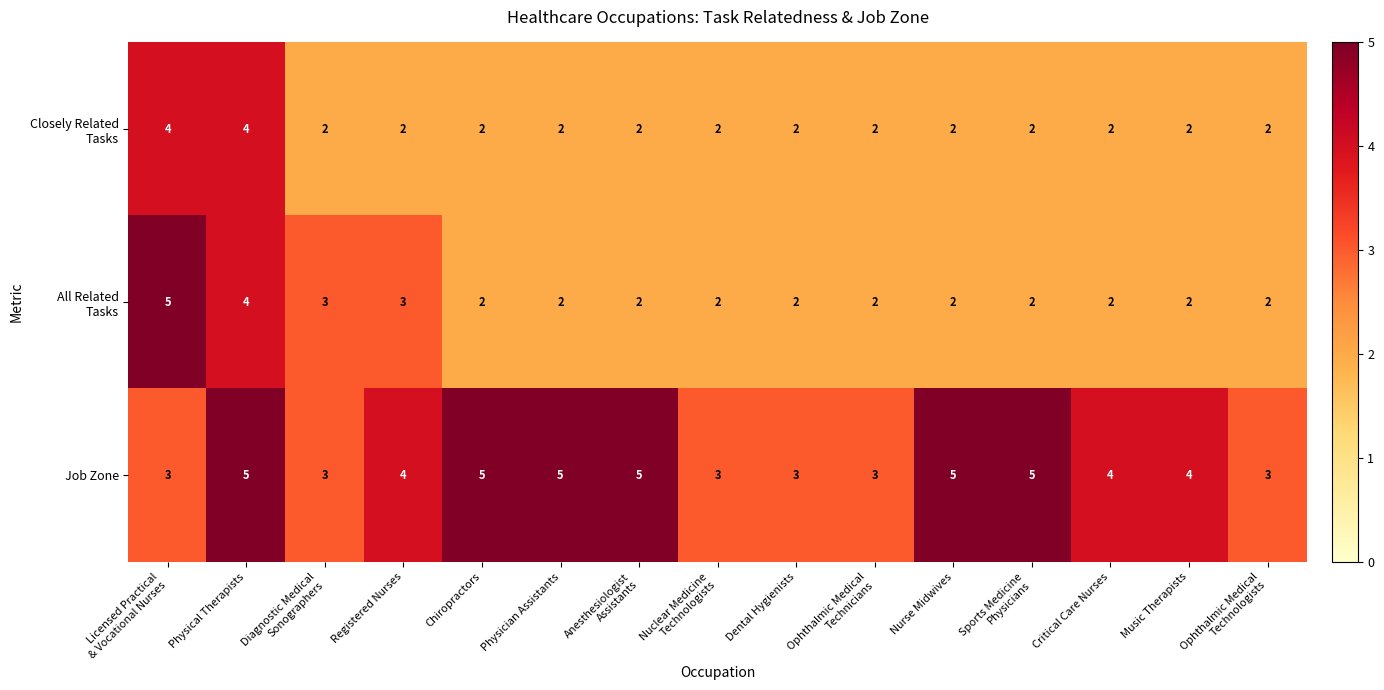

What is the total value across all series at Critical Care Nurses?

8